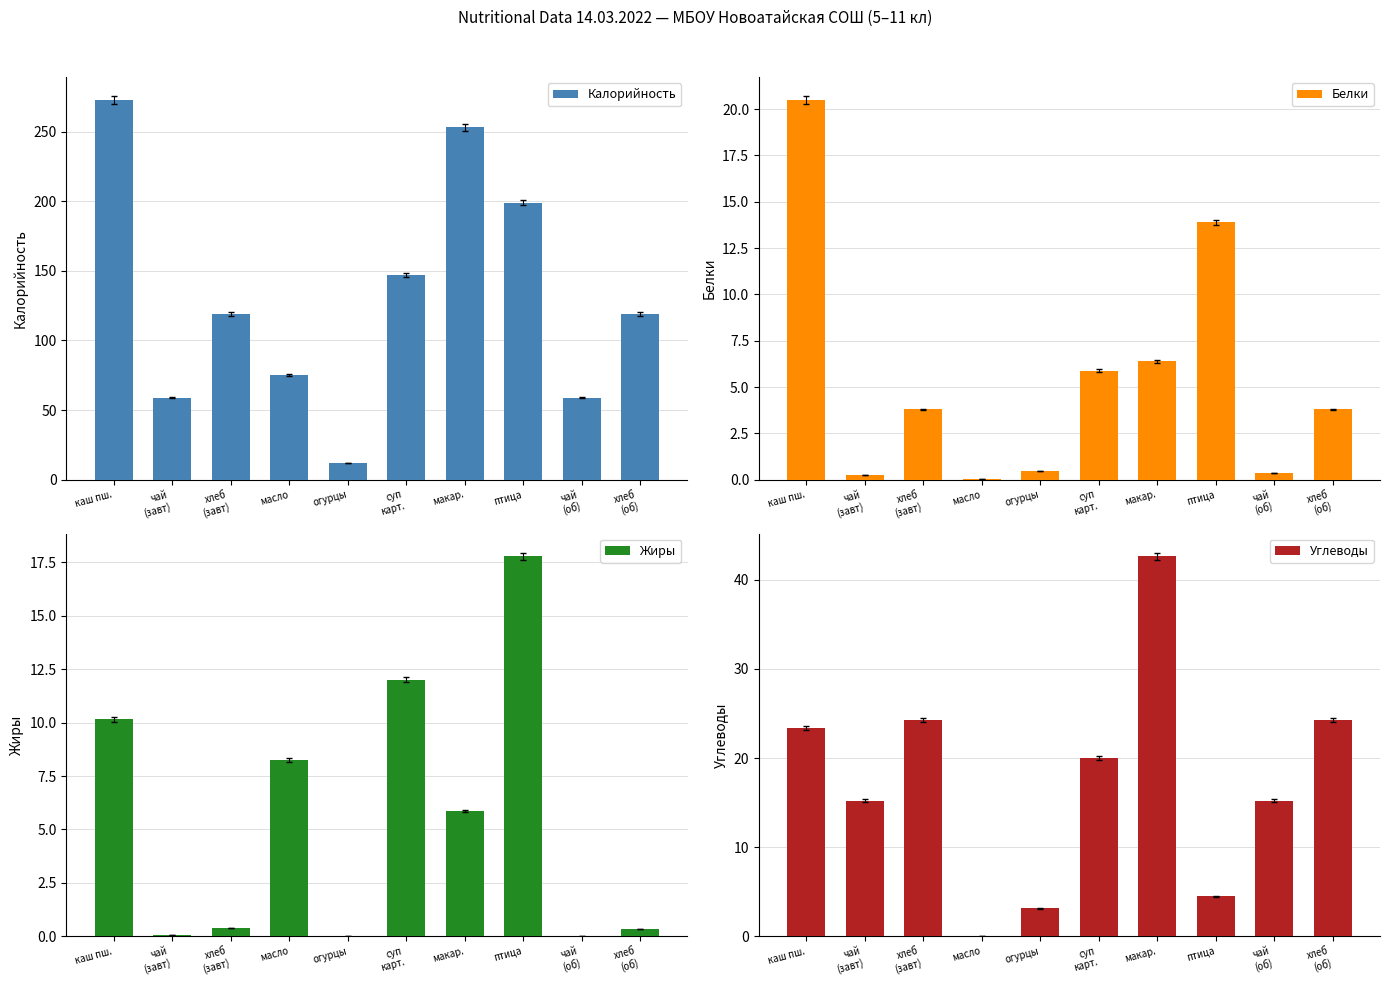

At which category is the sum across all series the highest?

каш пш.